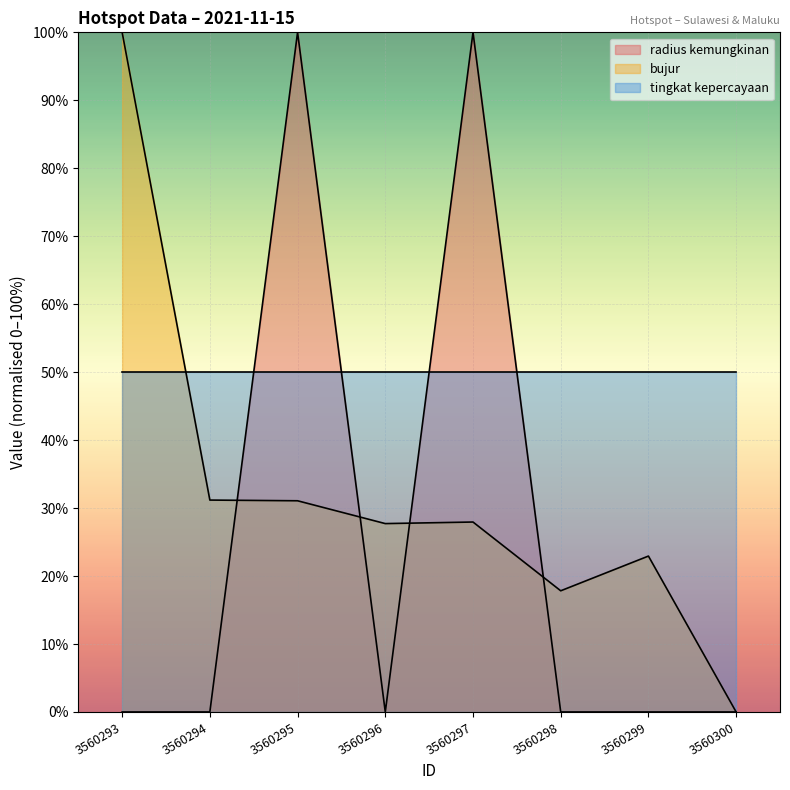

Where is the first local maximum for radius kemungkinan?

3560295